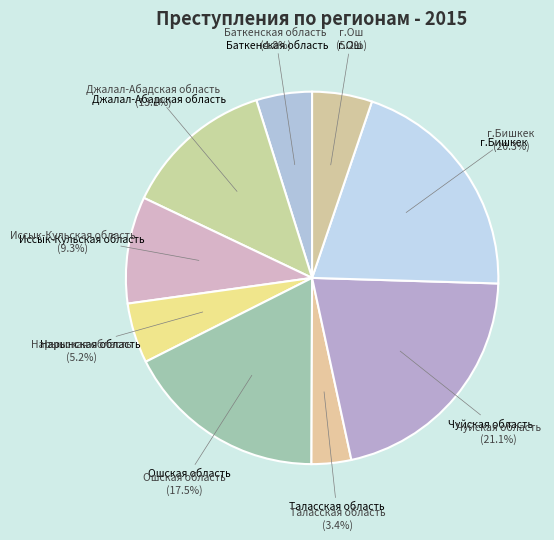

Count the number of slices in the pie.

9